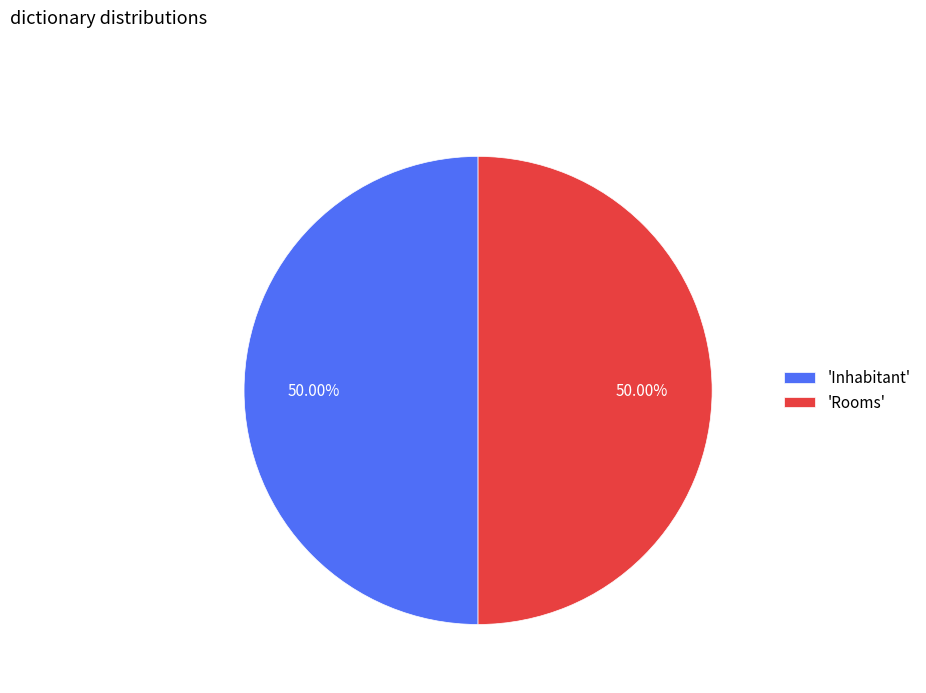

What is the ratio of the value at 'Rooms' to the value at 'Inhabitant'?

1.0